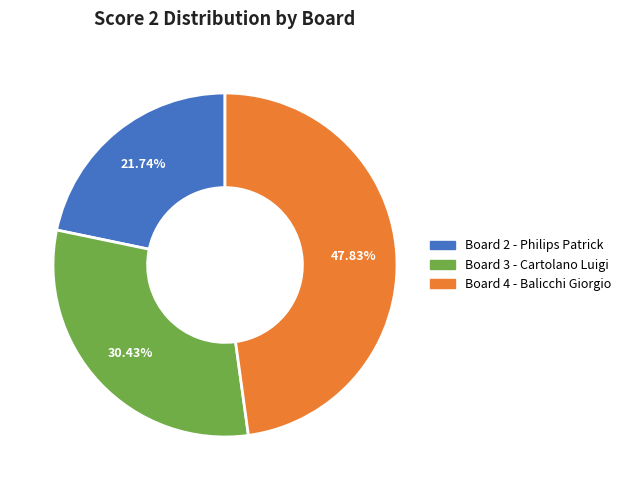

Does Board 2 - Philips Patrick represent more than half of the total?

No